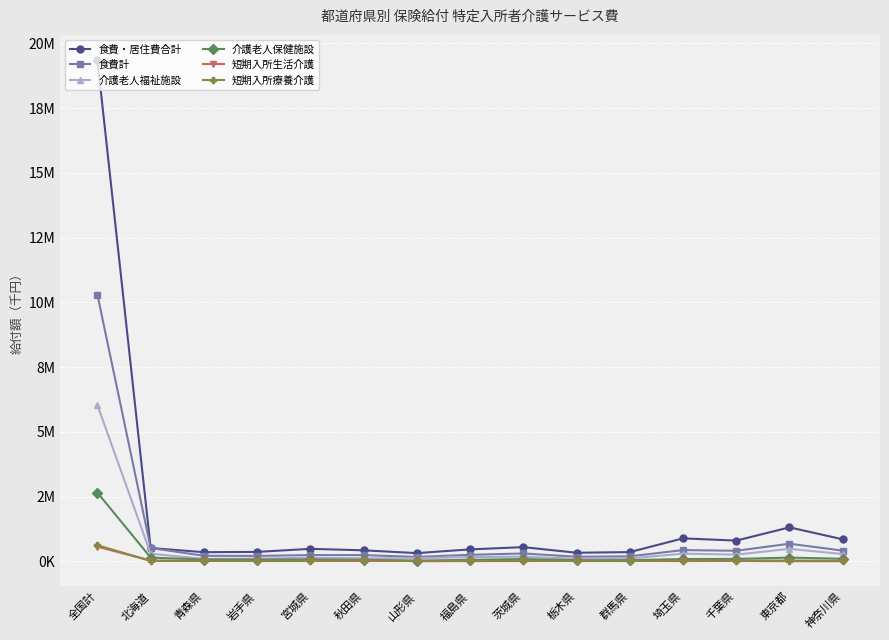

What is the sum of the 介護老人保健施設 values at 群馬県 and 埼玉県?

134070.2